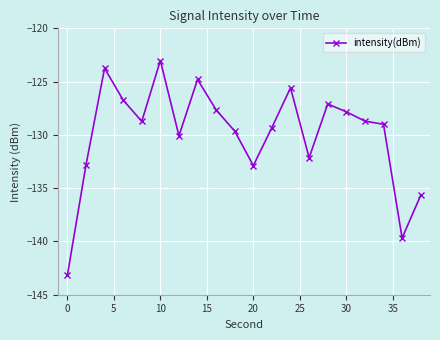

What is the value of the 6th point from the left?

-123.0